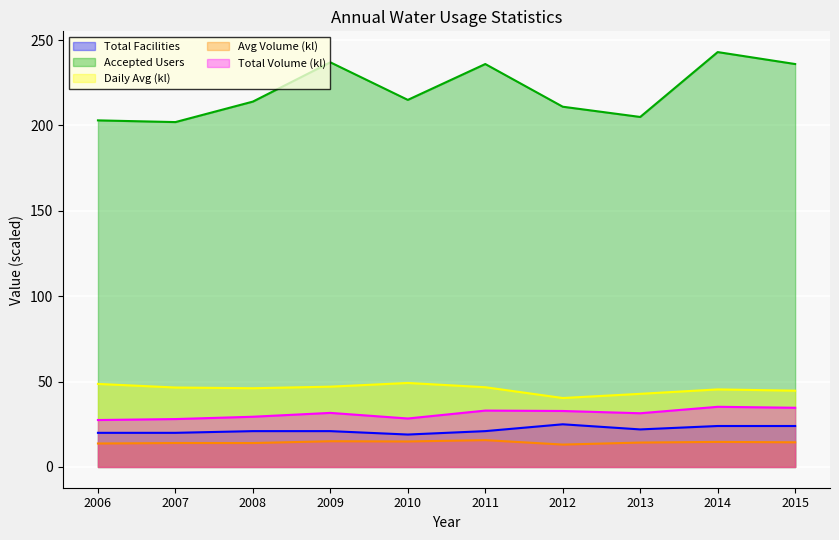

What is the approximate value of Daily Avg (kl) at 2011?

46.7